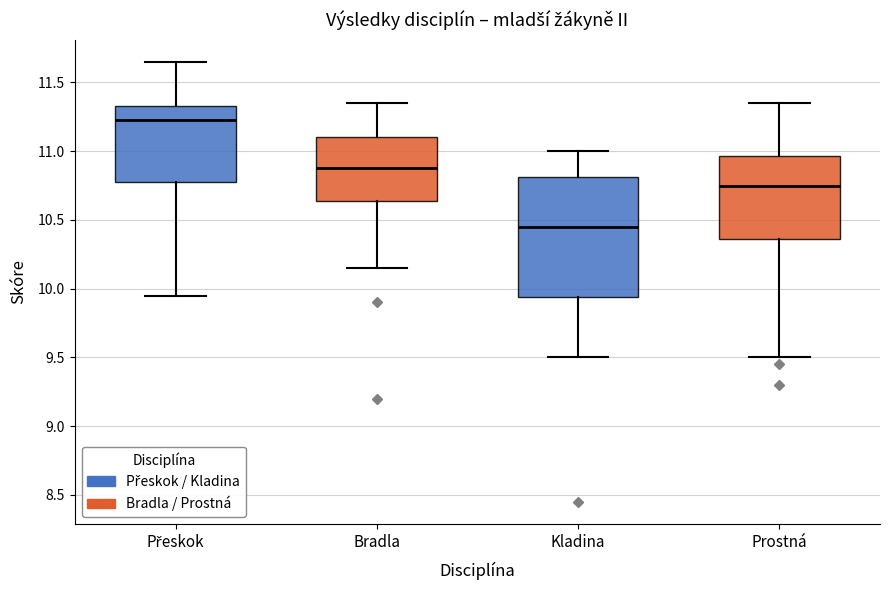

Reading left to right, transcribe this box plot: for each box, give where its median line is, the range the box spans, and where its two whiskers end, as read against the y-axis. The values are not printed on the chart, so give them approximately, as read against the axis.

Přeskok: median 11.25, box 10.80 to 11.35, whiskers 9.95 to 11.65
Bradla: median 10.90, box 10.65 to 11.10, whiskers 10.15 to 11.35
Kladina: median 10.45, box 9.95 to 10.80, whiskers 9.50 to 11.00
Prostná: median 10.75, box 10.35 to 10.95, whiskers 9.50 to 11.35